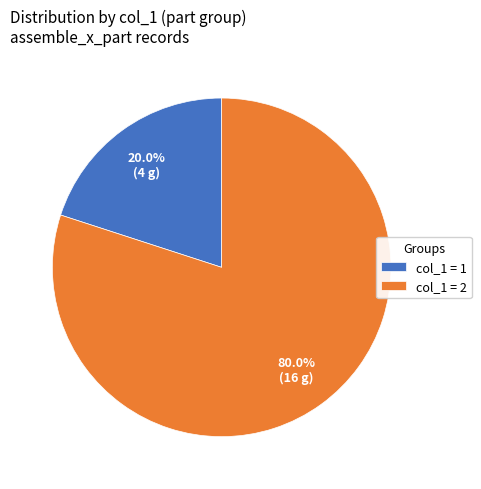

To the nearest percent, what is the difference between the largest and smallest slice percentages?

60%